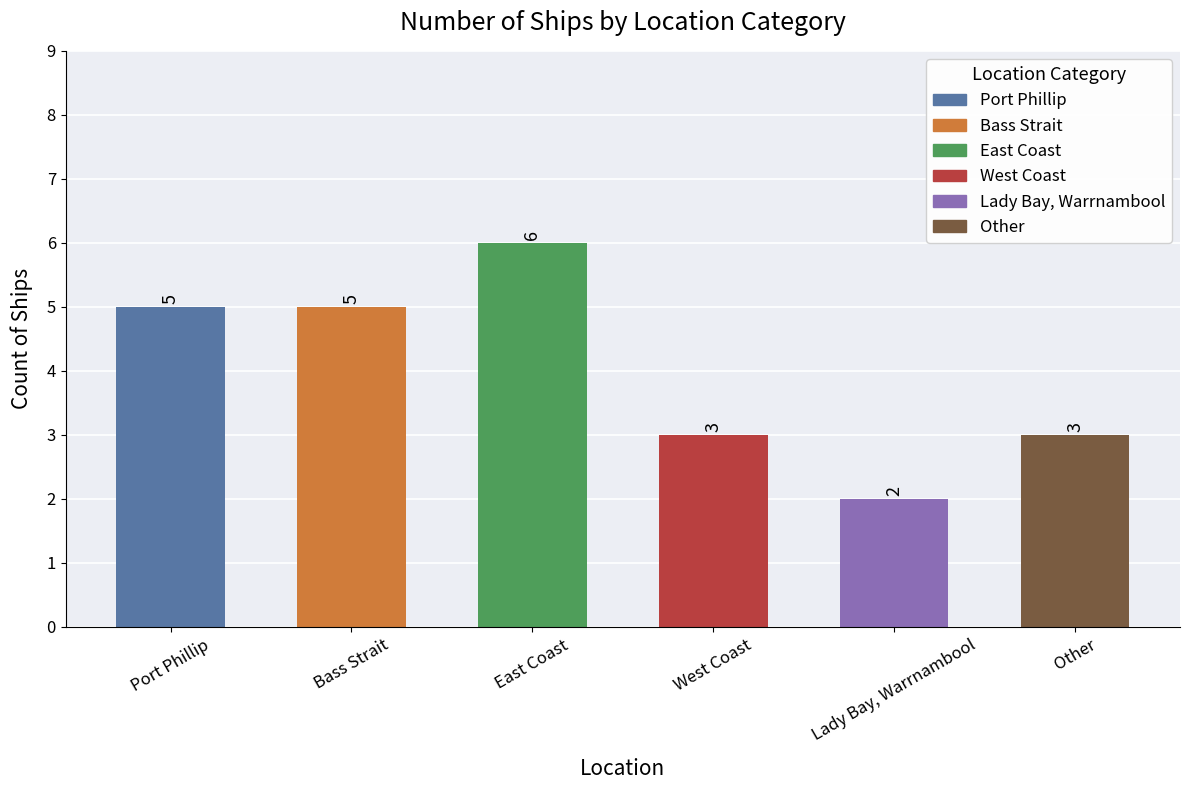

Reading left to right, transcribe all the data shown in this chart.

5	5	6	3	2	3